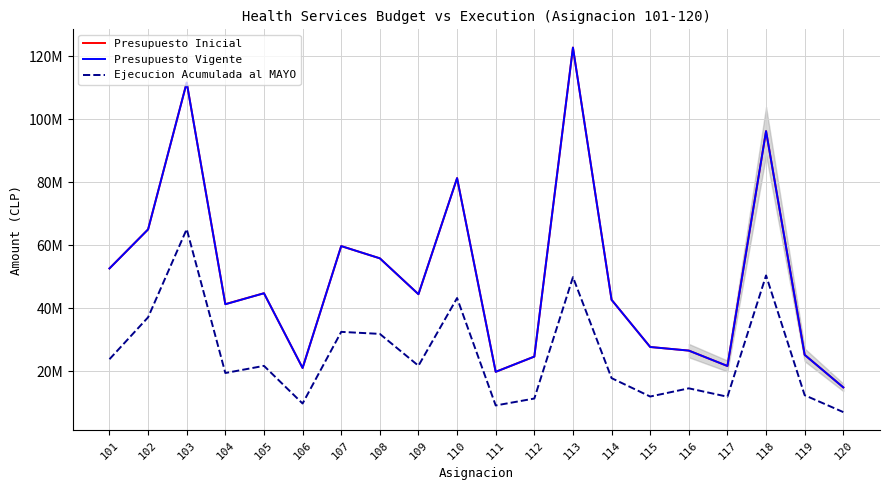

What are all the series names shown in the legend?

Presupuesto Inicial, Presupuesto Vigente, Ejecucion Acumulada al MAYO